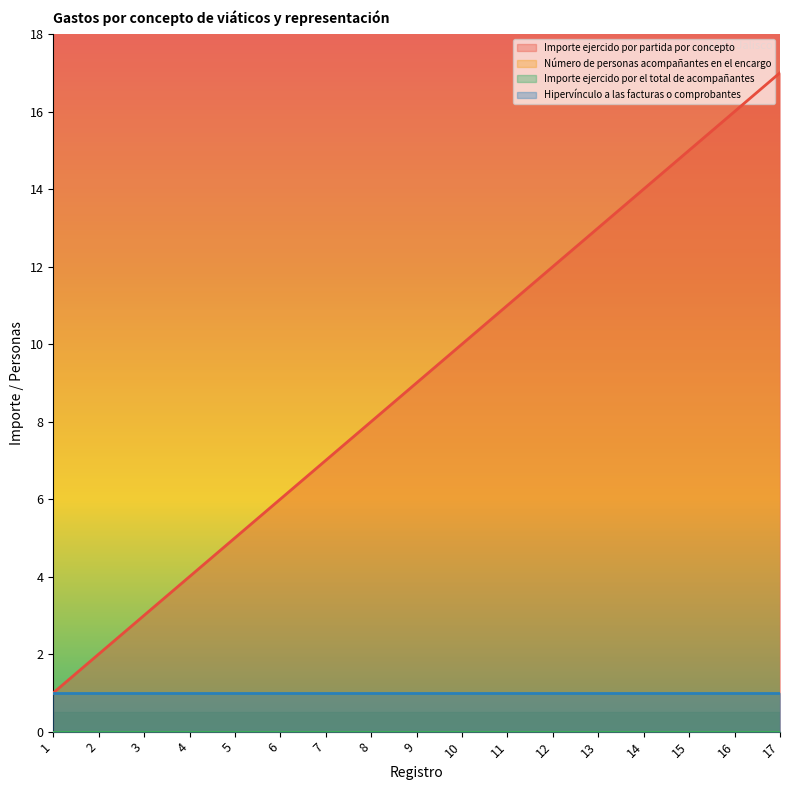

At how many categories does at least one series exceed 6?

11